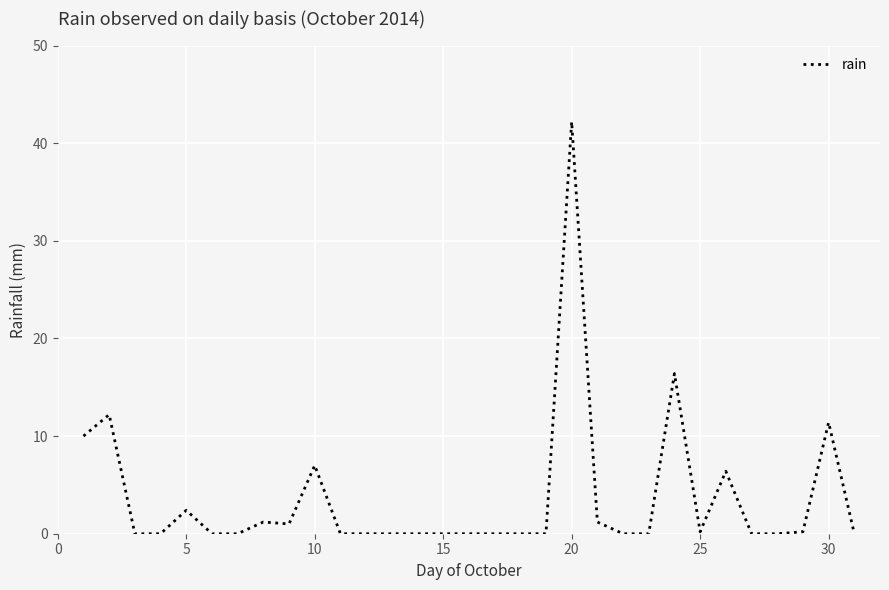

What is the difference between the maximum and minimum values?

42.2